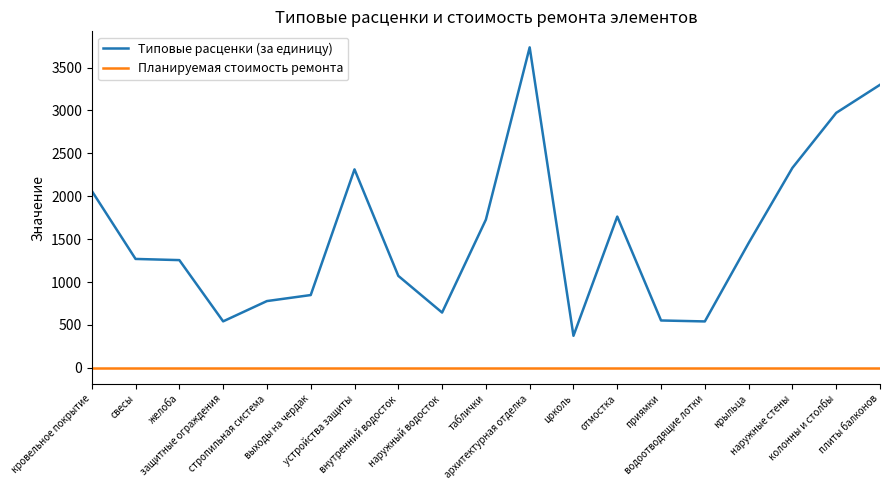

True or false: Планируемая стоимость ремонта has a value of 0.0 at приямки.

True